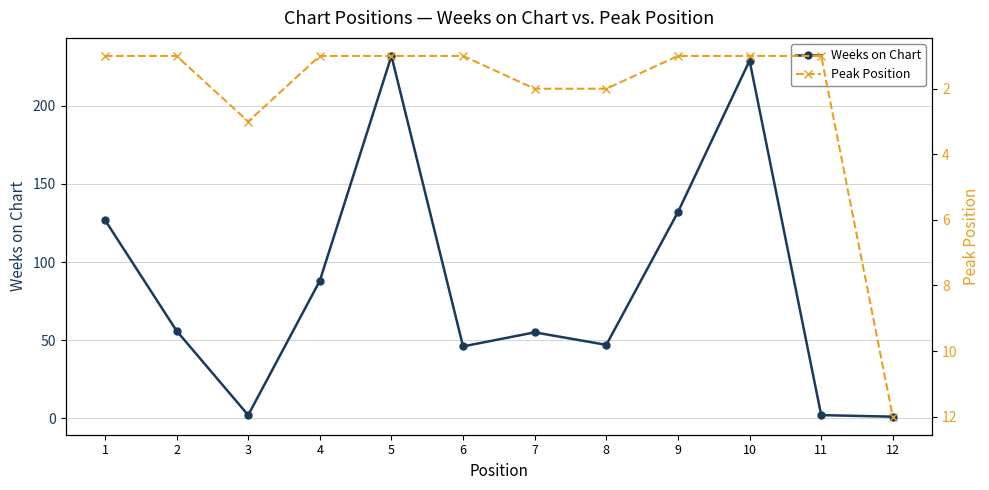

At how many categories does at least one series exceed 146?

2